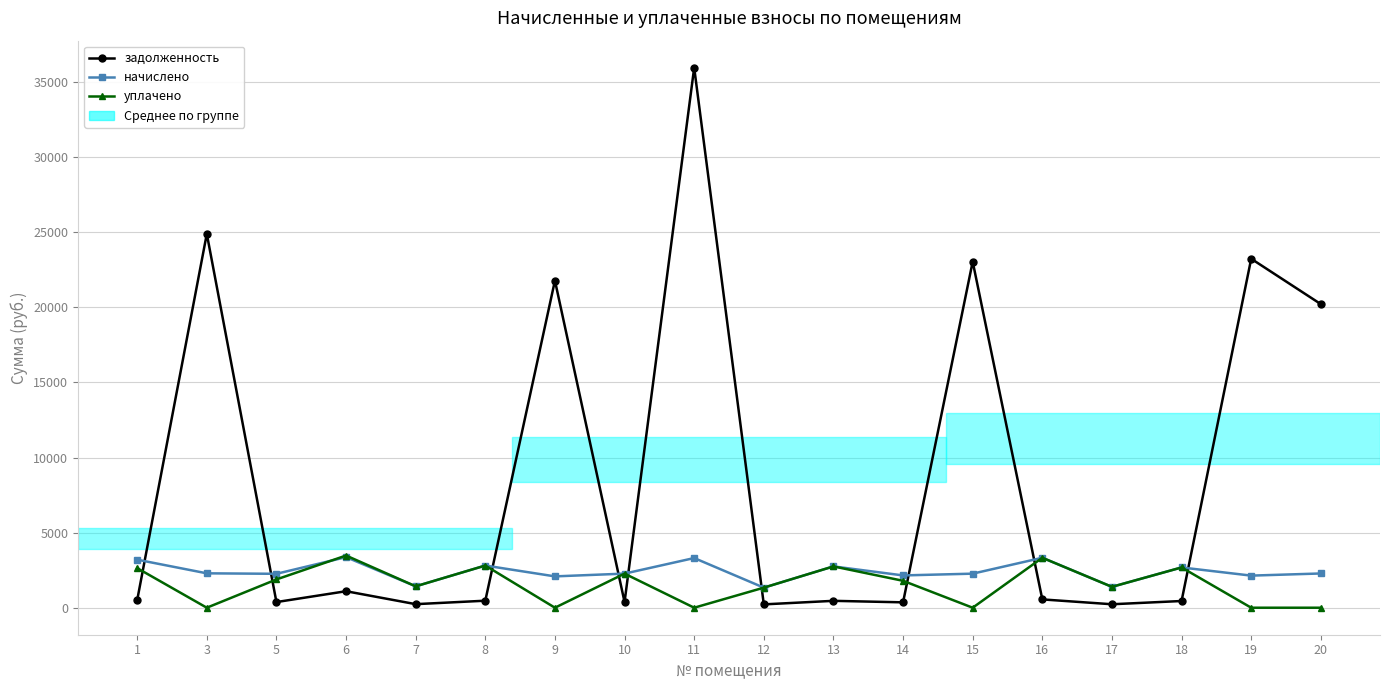

True or false: уплачено has more than 1 points higher than both neighbors.

True